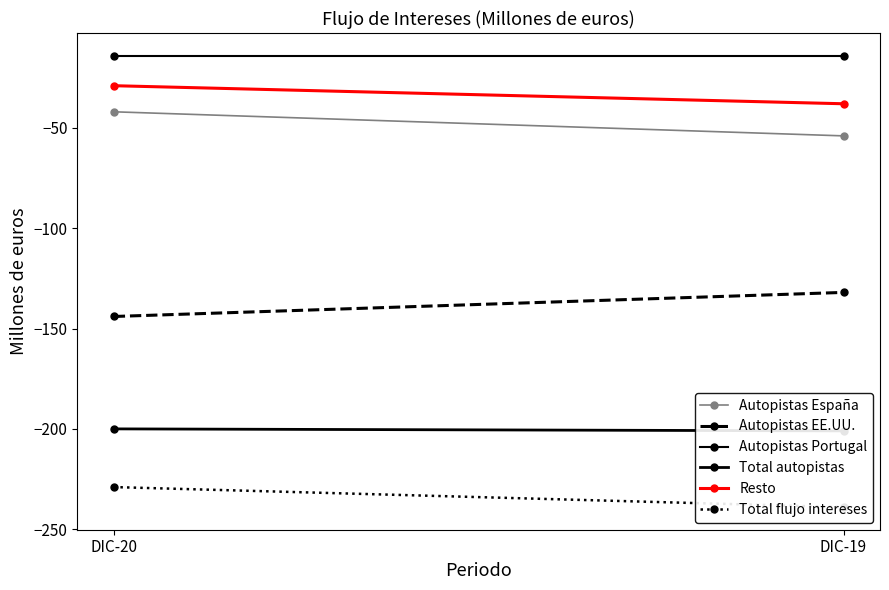

Which series has the largest total across all categories?

Autopistas Portugal